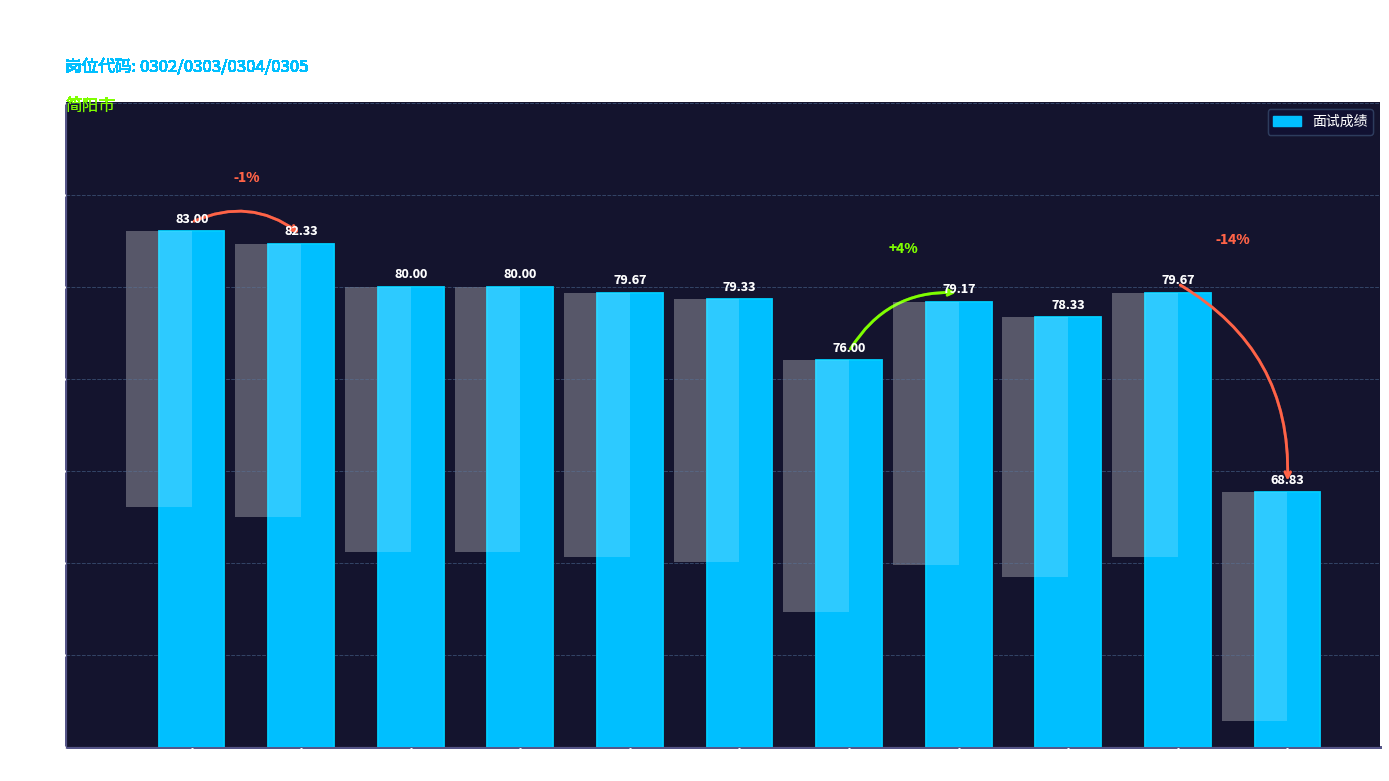

Where does the data first go above 79?

李曼思